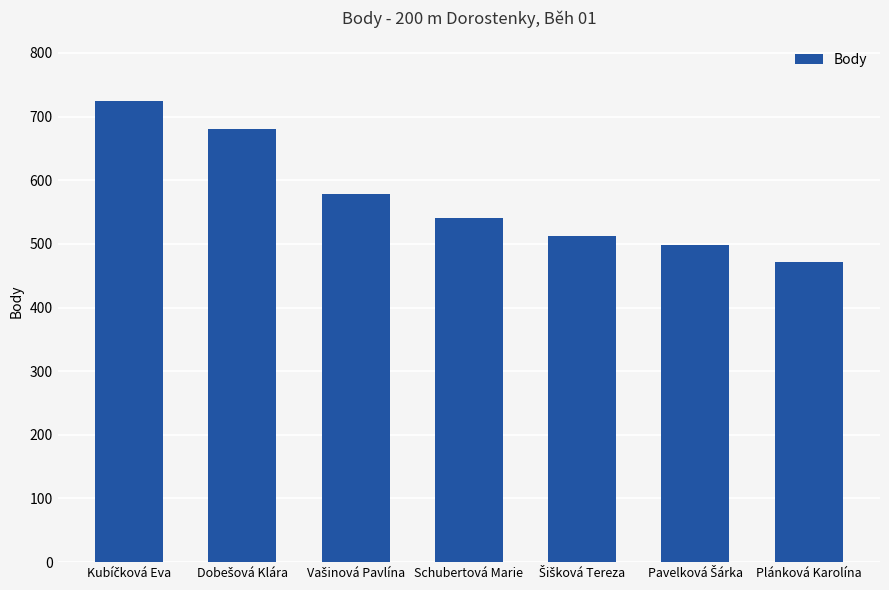

What is the average value?

572